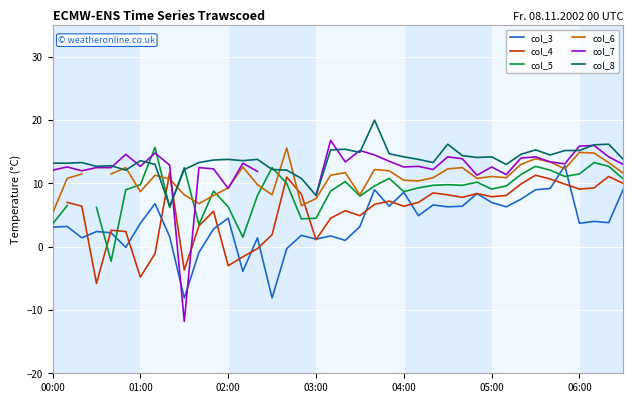

True or false: col_3 and col_8 intersect in this chart.

False